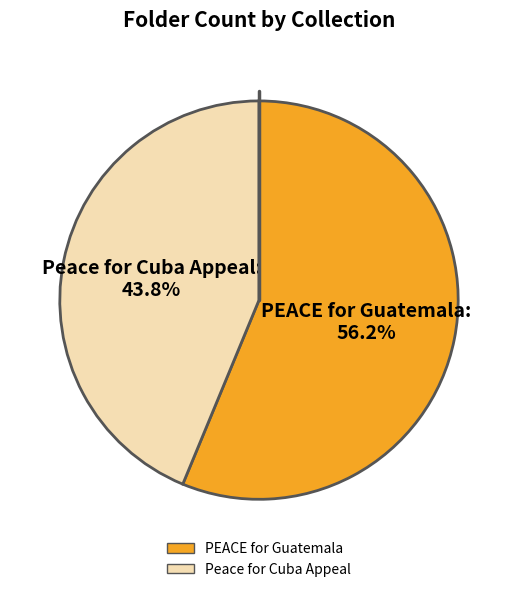

What is the smallest slice in the pie chart?

Peace for Cuba Appeal